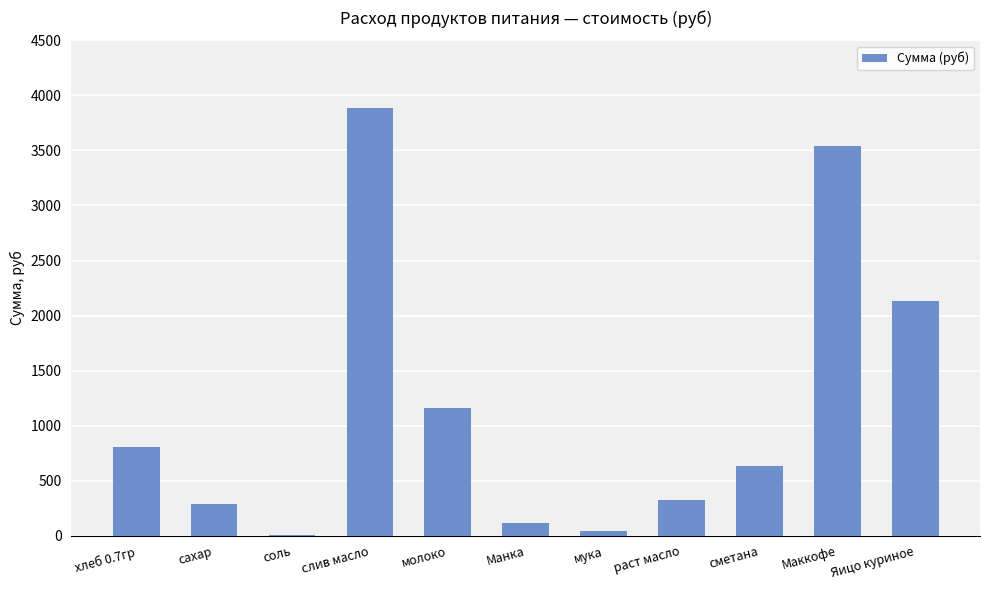

Count the number of data series in this chart.

1